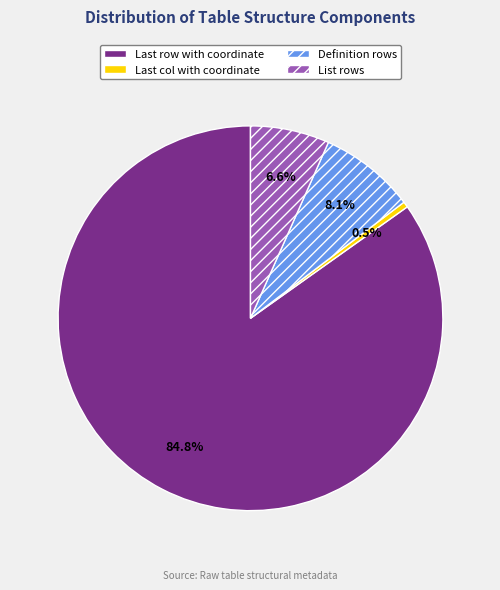

What is the ratio of the value at List rows to the value at Definition rows?

0.8